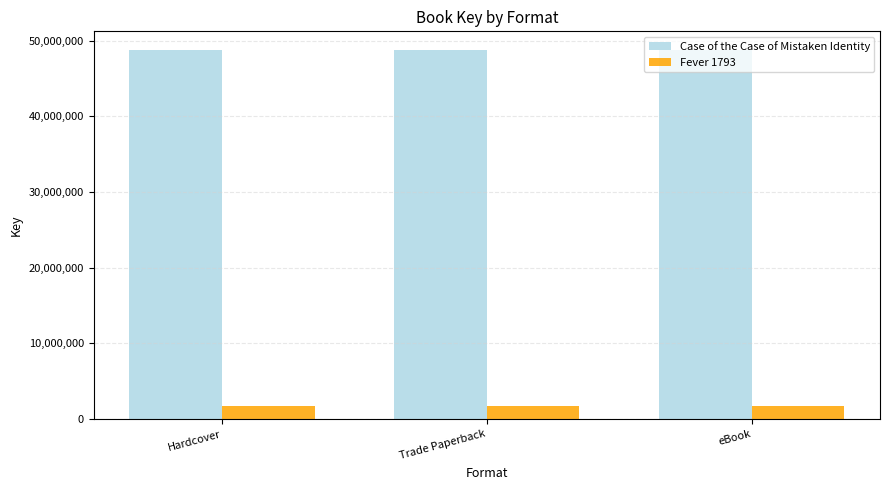

At how many categories does at least one series exceed 9705075?

3